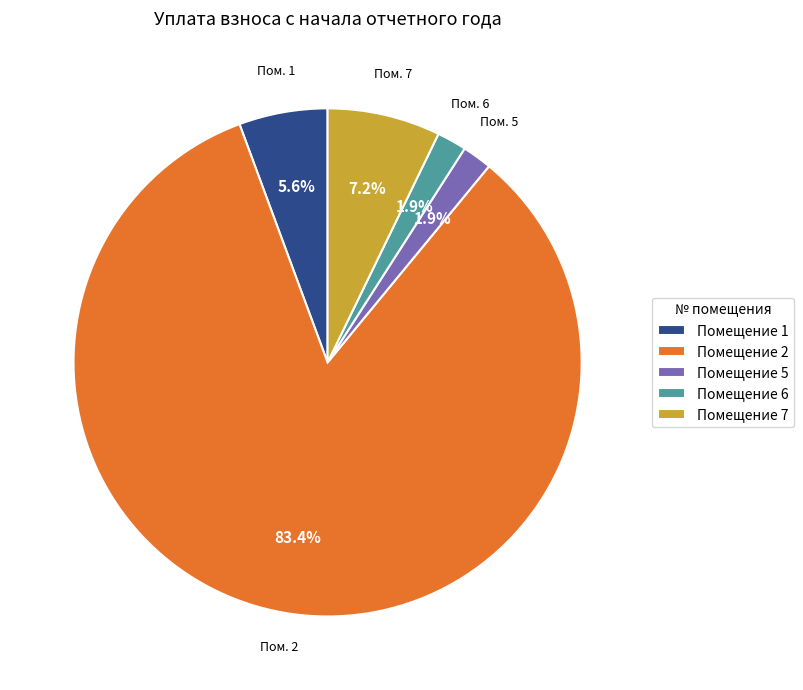

To the nearest percent, what is the difference between the largest and smallest slice percentages?

82%